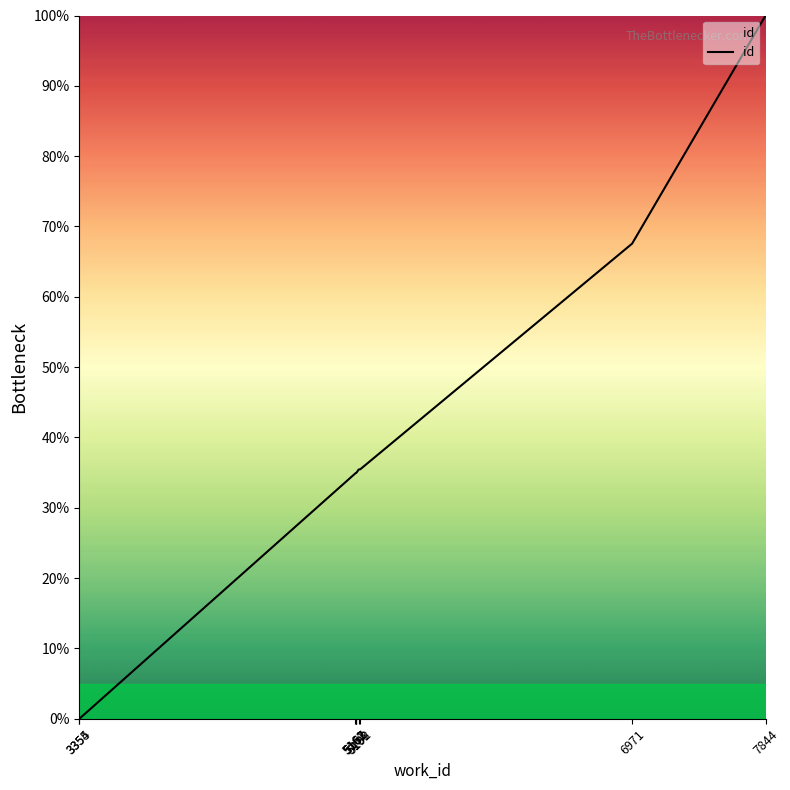

What is the difference between the maximum and minimum values?

100.0